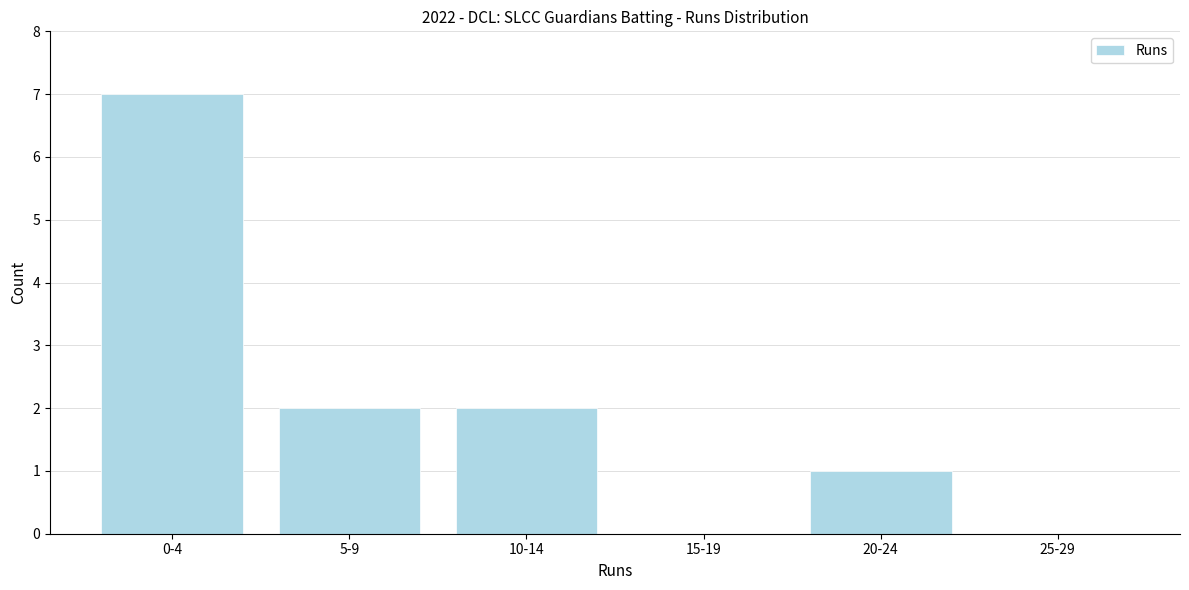

Reading right to left, what are all the values shown in this chart?

25-29=0	20-24=1	15-19=0	10-14=2	5-9=2	0-4=7